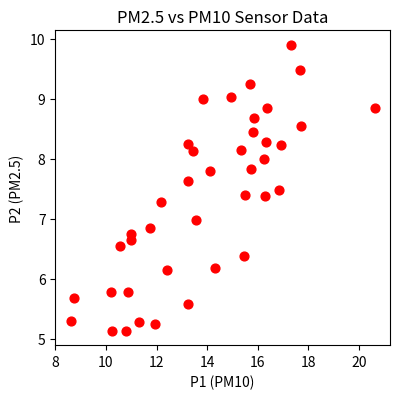

What is the range of X values (max minus min)?

12.0